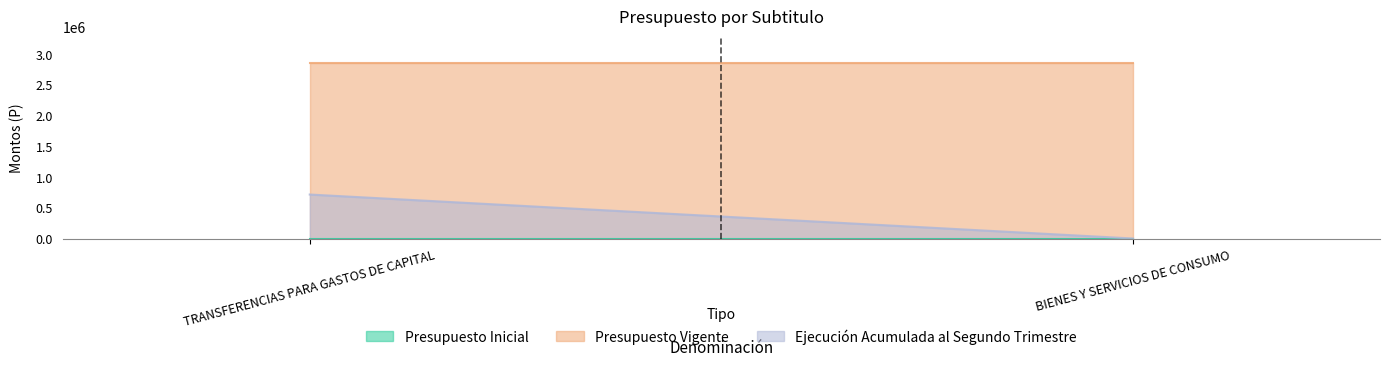

What are all the series names shown in the legend?

Presupuesto Inicial, Presupuesto Vigente, Ejecucion Acumulada al Segundo Trimestre